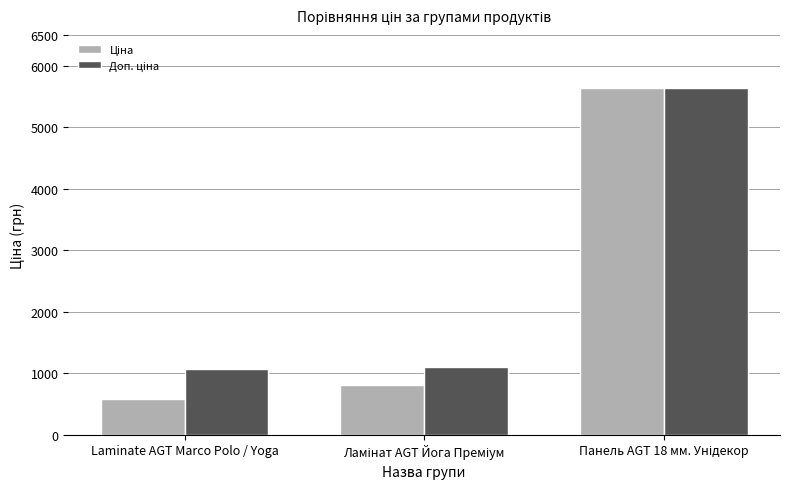

What is the maximum value shown in the chart?

5636.0